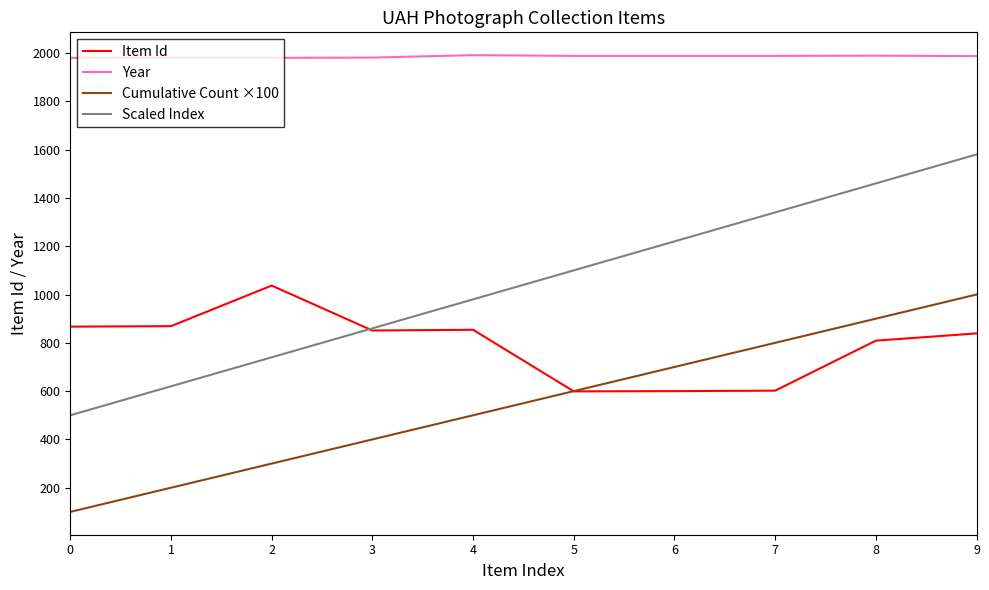

What is the minimum value for Item Id?

599